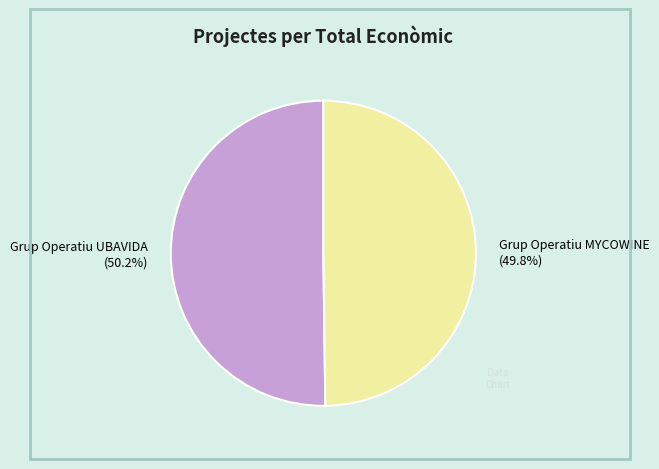

What is the total percentage of Grup Operatiu MYCOWINE and Grup Operatiu UBAVIDA?

100.0%